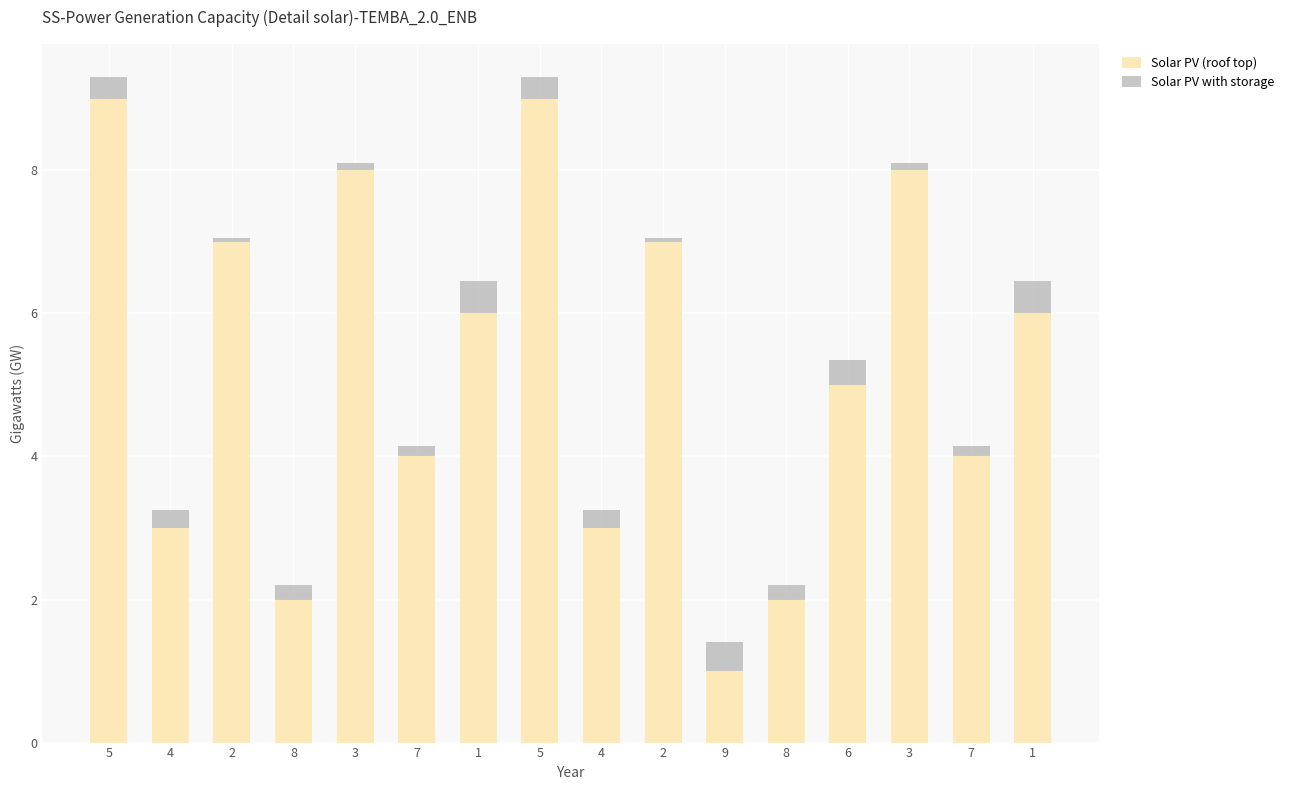

What are all the series names shown in the legend?

Solar PV (roof top), Solar PV with storage